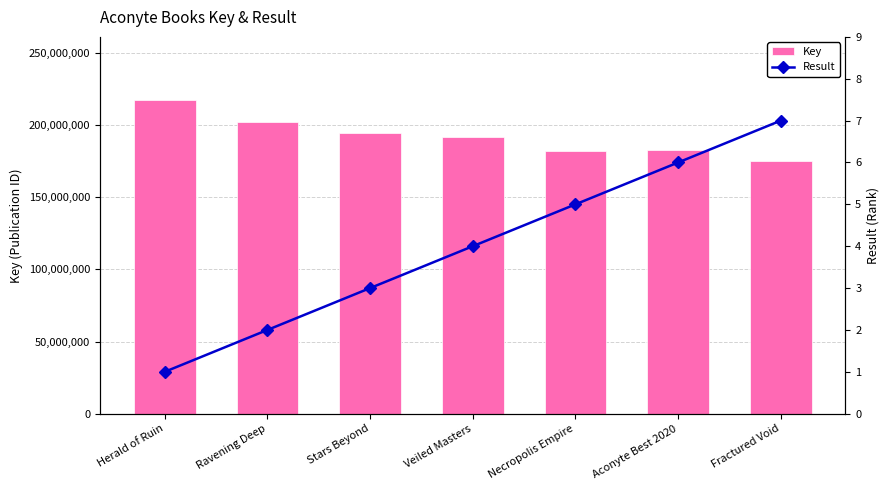

At Fractured Void, list the series in order from smallest to largest.

Result, Key